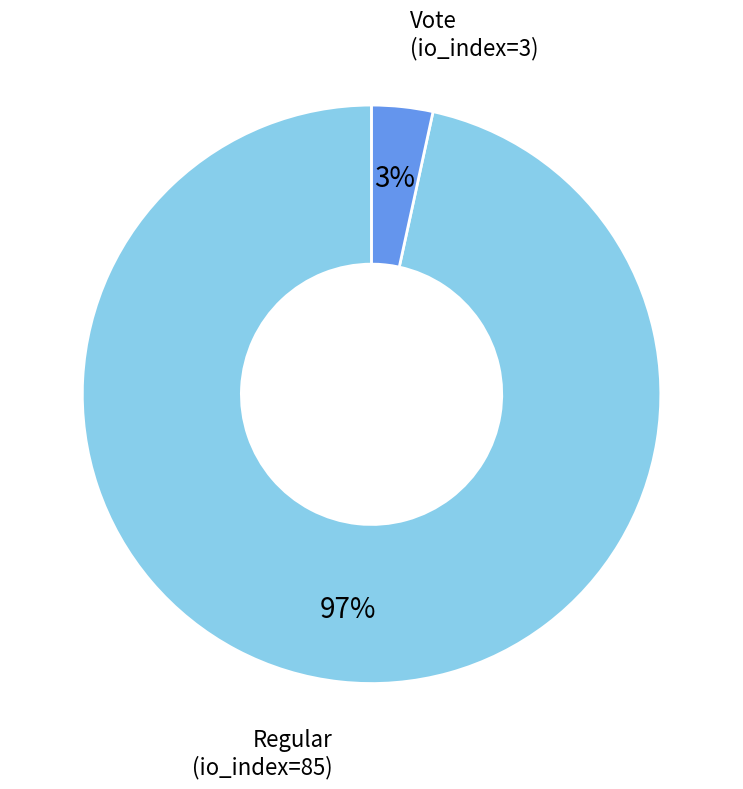

Is there a majority slice in this chart?

Yes